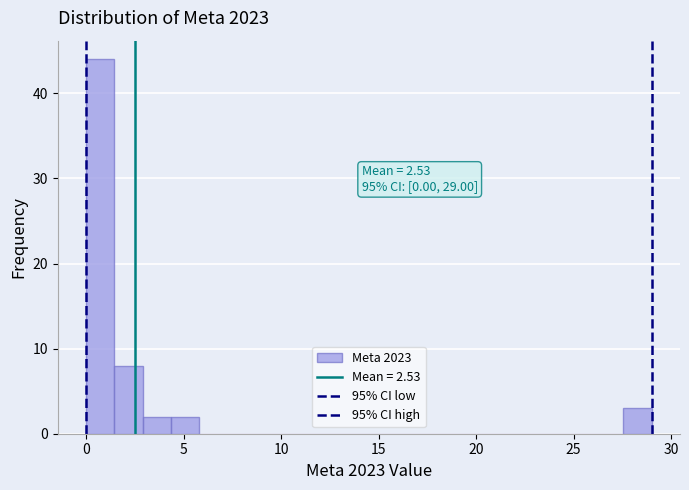

Around what value on the x-axis is the tallest bar? Give the approximate position of its centre, as read against the axis.

0.5